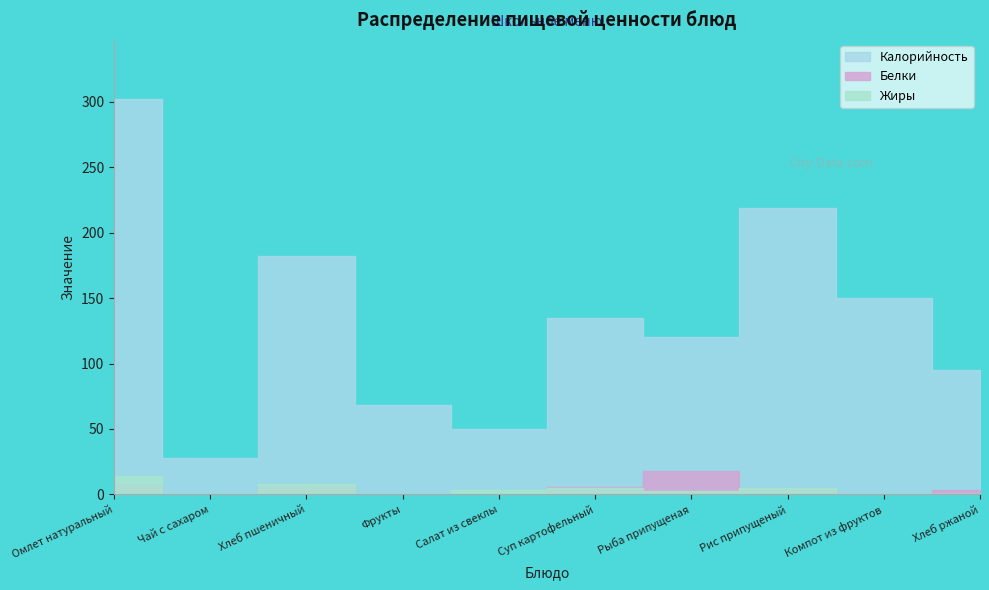

Where is Калорийность nearest to the value 165?

Компот из фруктов